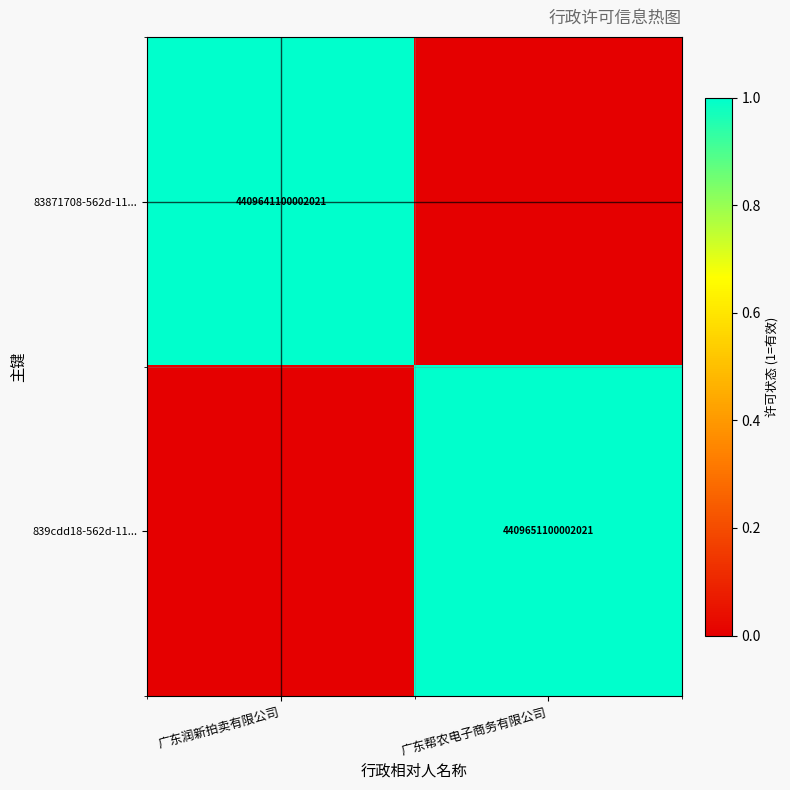

The 839cdd18-562d-11... series shows 4409651100002021 at 广东帮农电子商务有限公司. True or false?

True